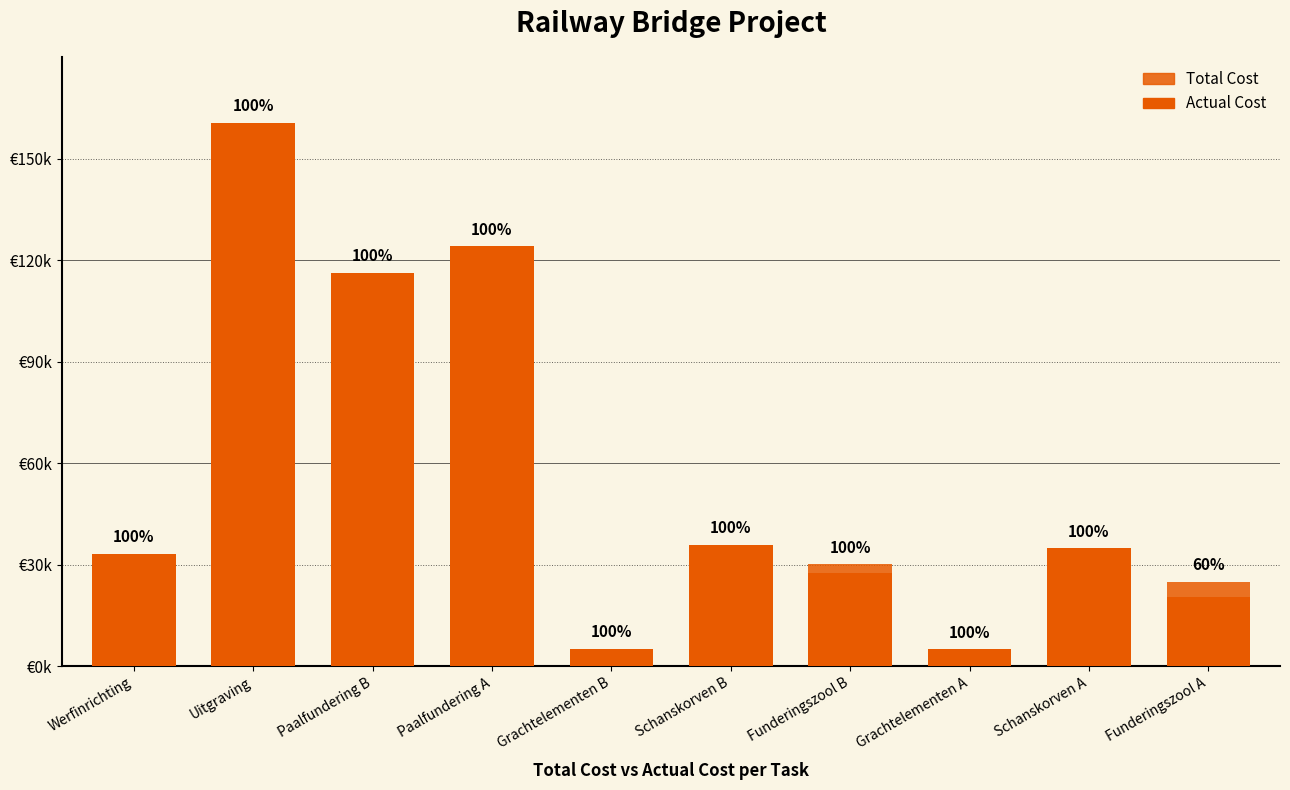

True or false: Total Cost has a value of 124162.4 at Paalfundering A.

True